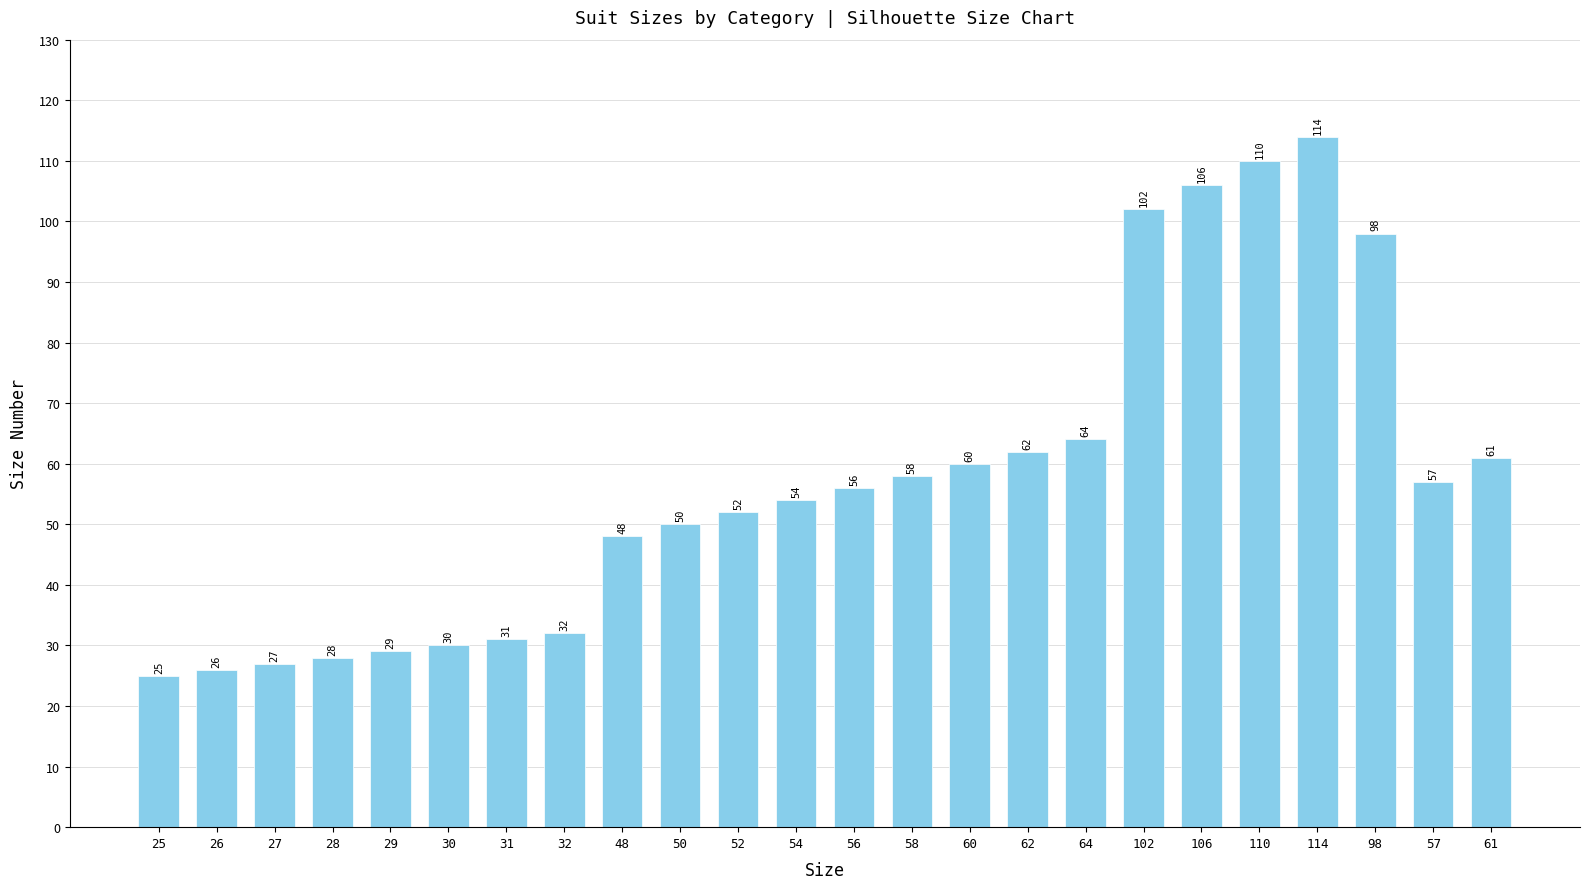

List the labels in order of value, largest first.

114, 110, 106, 102, 98, 64, 62, 61, 60, 58, 57, 56, 54, 52, 50, 48, 32, 31, 30, 29, 28, 27, 26, 25